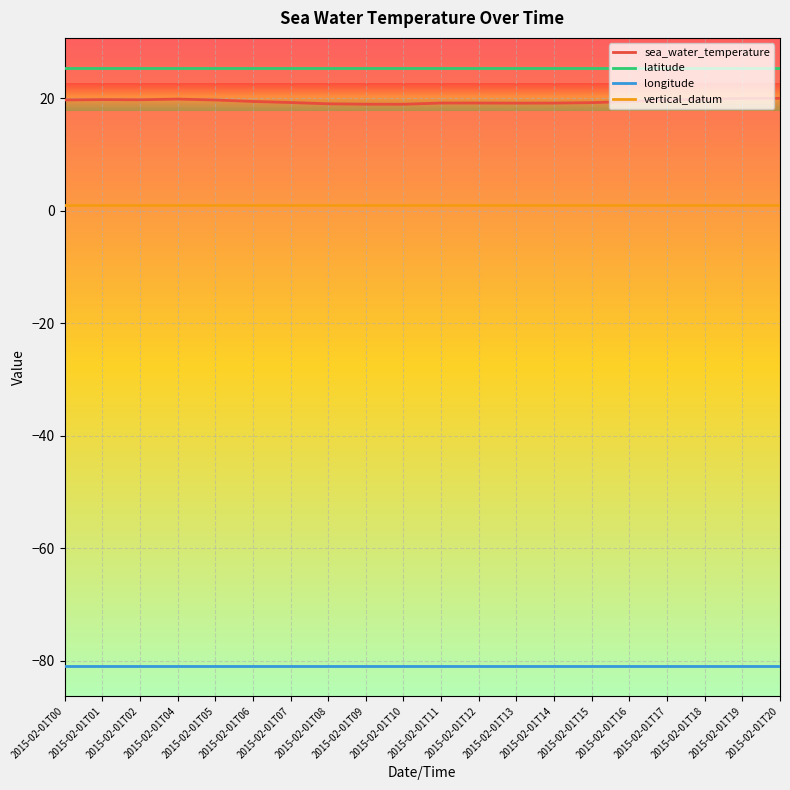

Is the value of latitude at 2015-02-01T09 greater than the value of longitude at 2015-02-01T00?

Yes